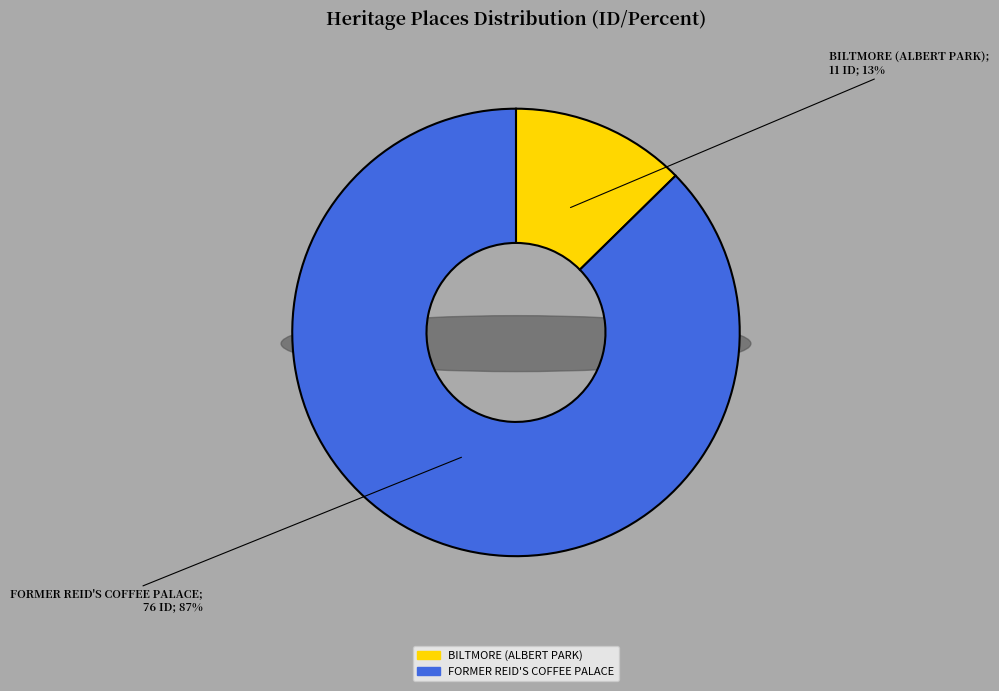

How many segments does this pie chart have?

2